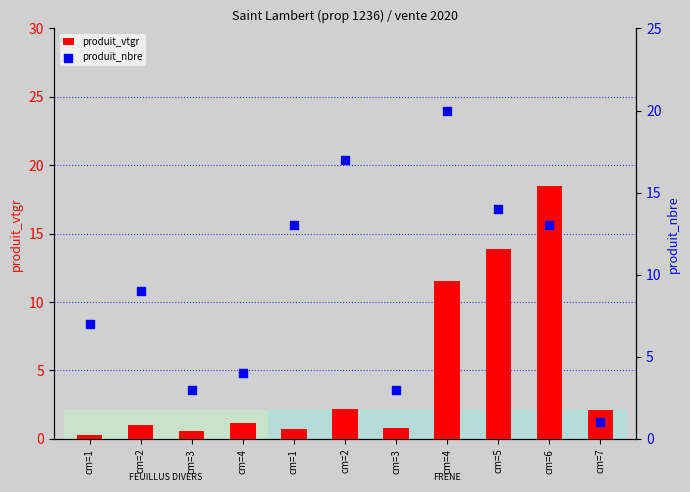

What is the total value across all series at cm=4?

5.2